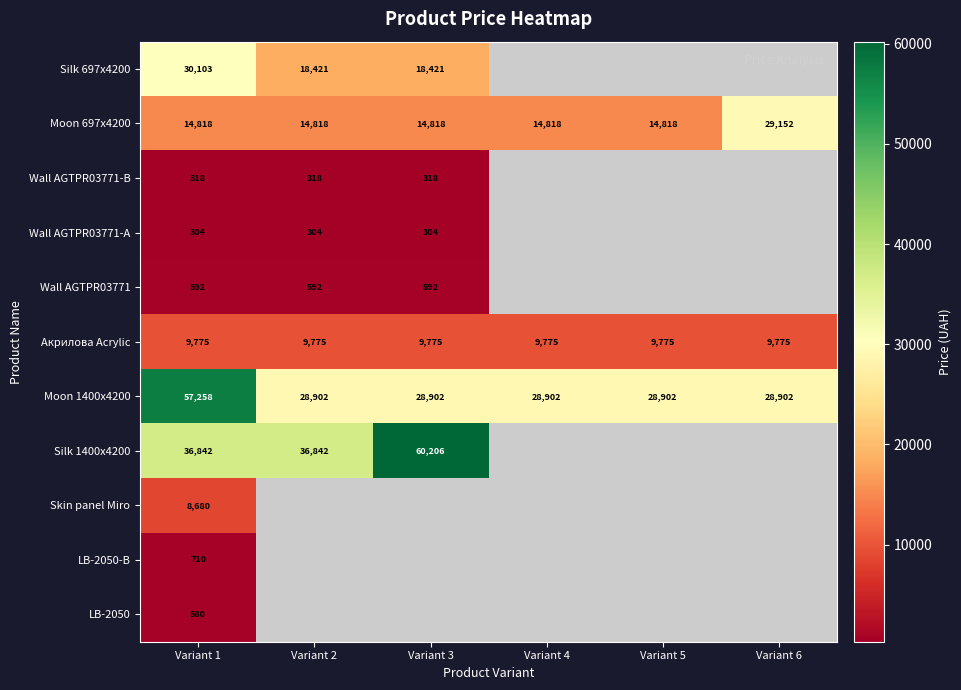

At which category is the sum across all series the highest?

Variant 1